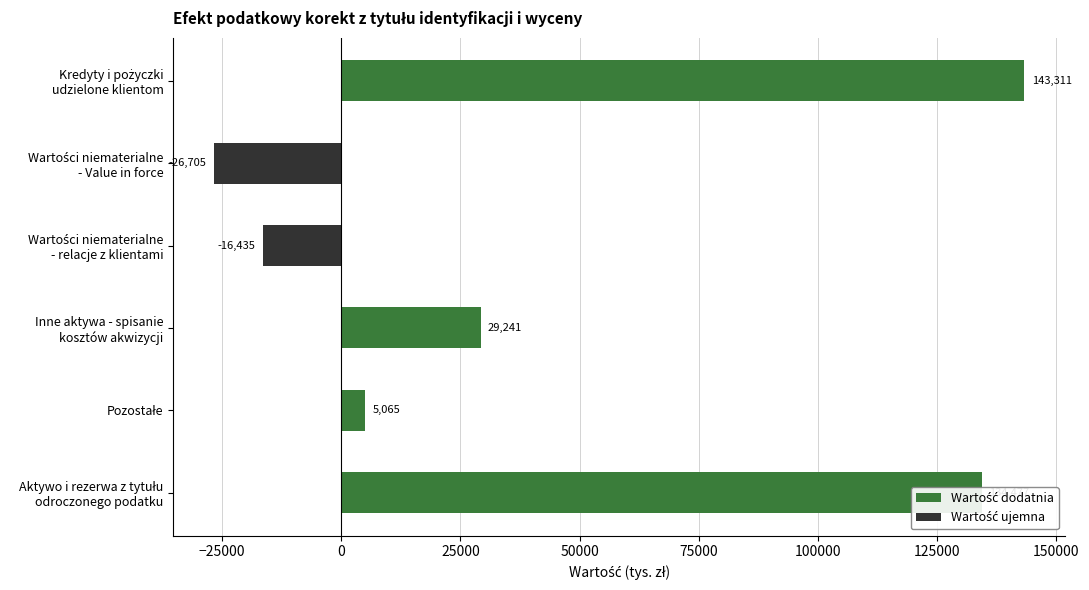

Is it true that Wartość dodatnia equals 0.0 at Wartości niematerialne - relacje z klientami?

True